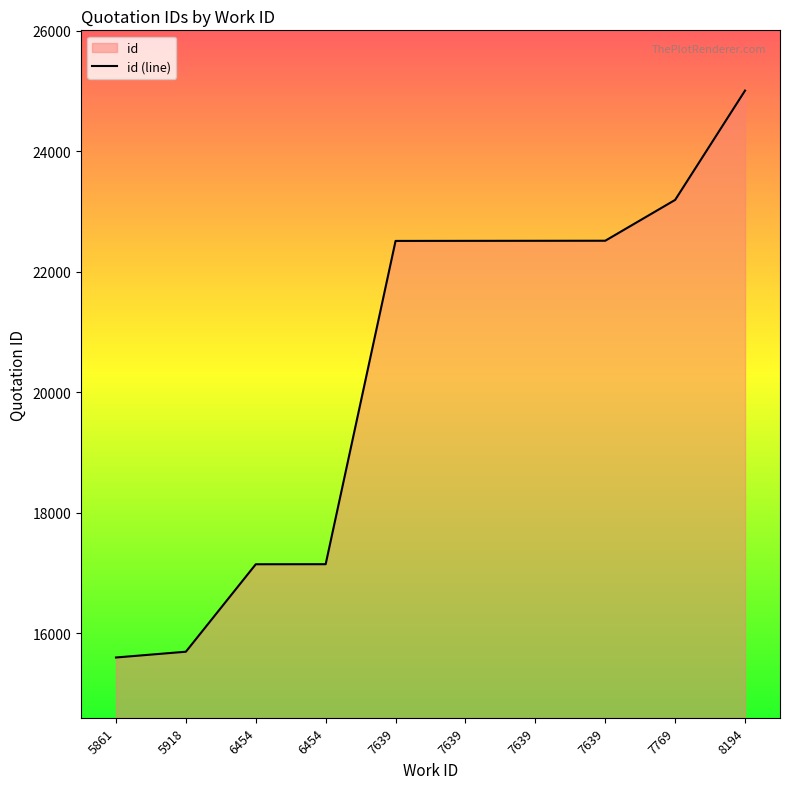

The chart shows a value of 25007 at 8194. True or false?

True